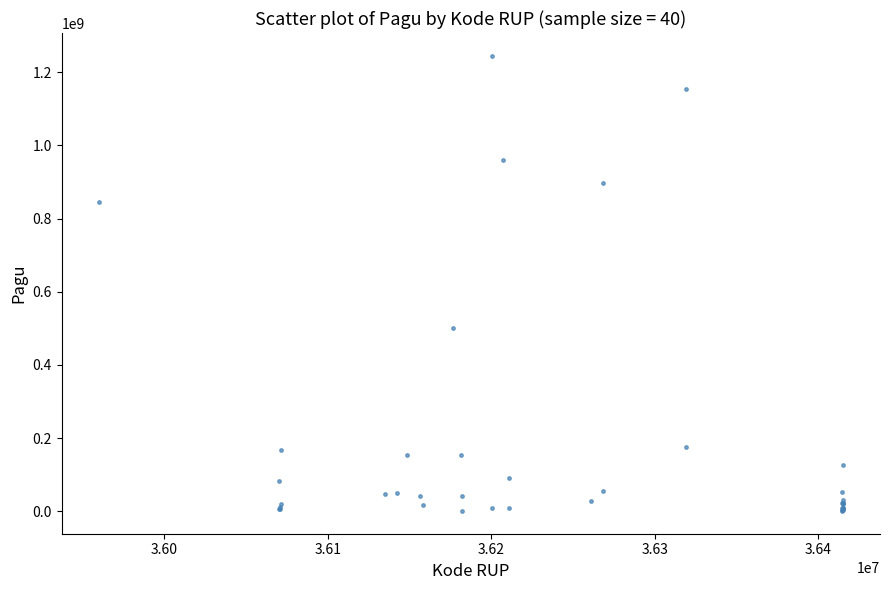

What Y value in the scatter plot is closest to 622840000?

499932000